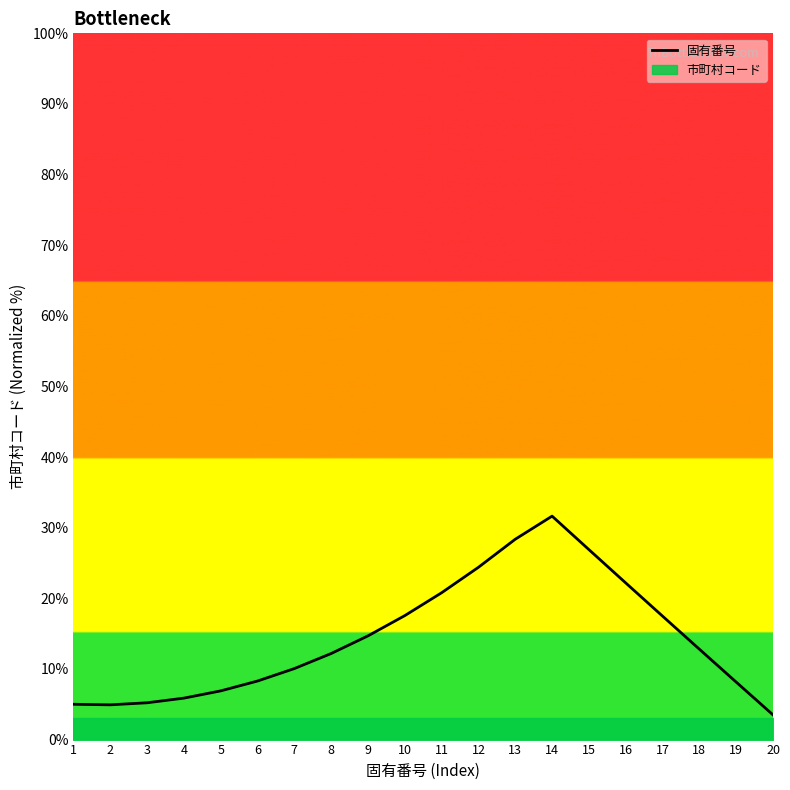

What is the difference between the maximum and minimum values?

28.1